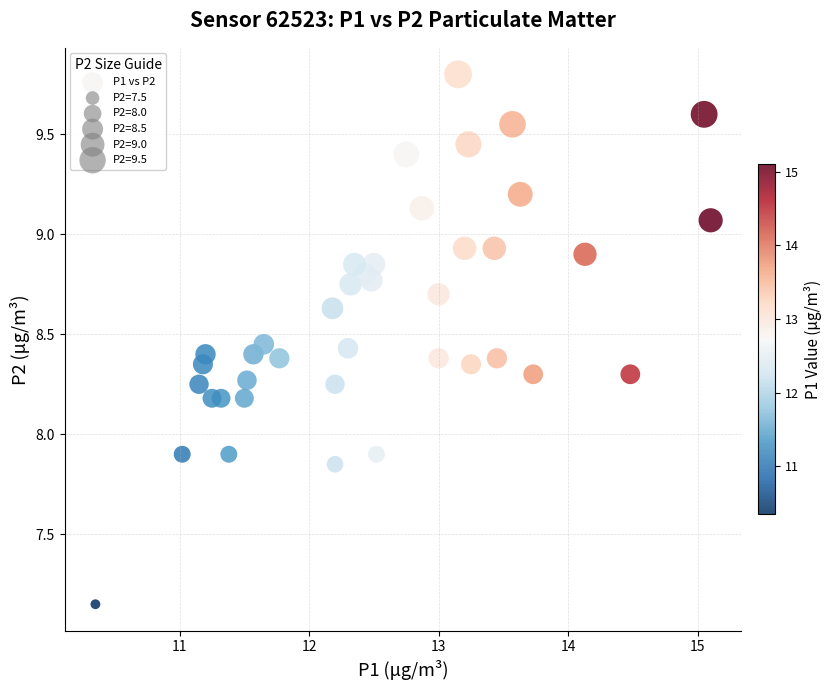

What is the range of X values (max minus min)?

4.8